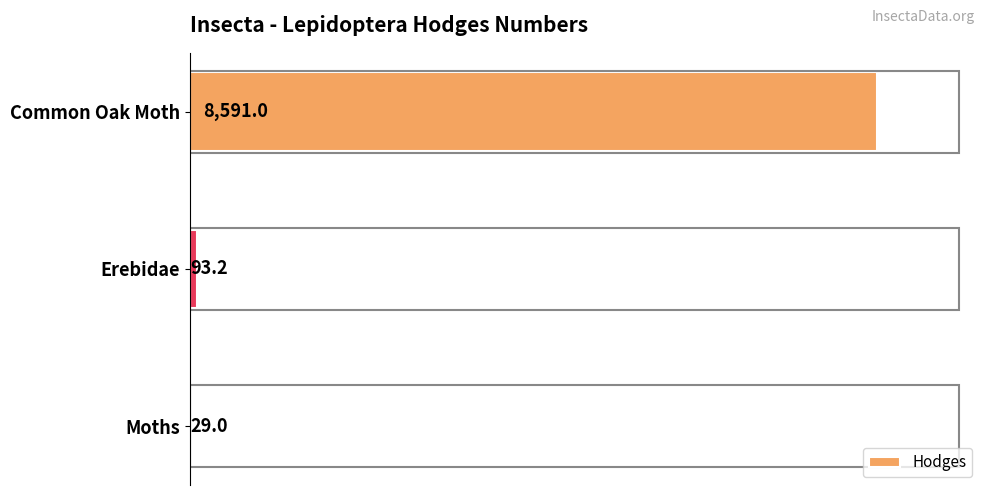

Which has a higher value, Common Oak Moth or Erebidae?

Common Oak Moth